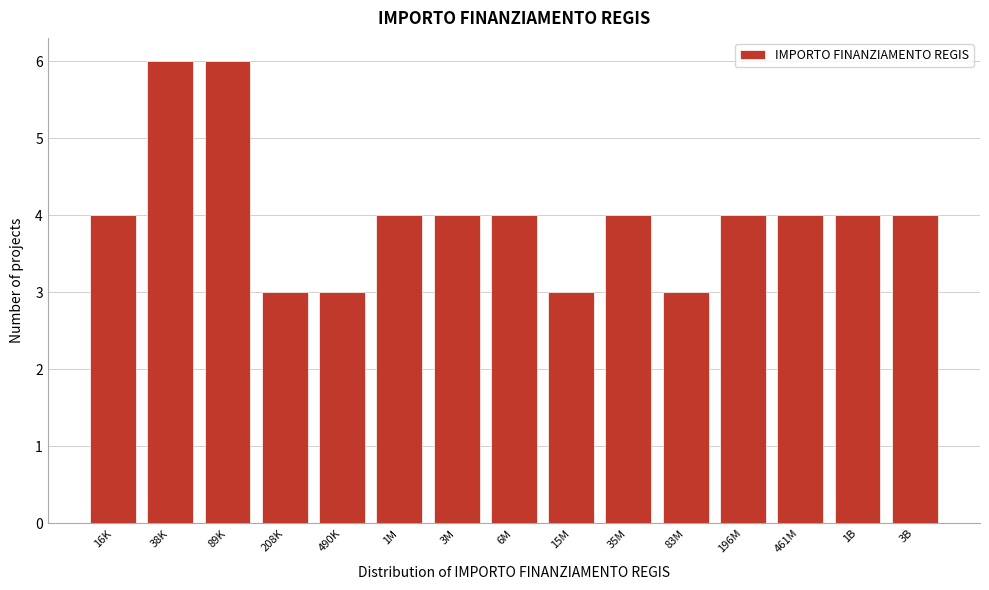

Reading left to right, list all the values displayed in this chart.

4	6	6	3	3	4	4	4	3	4	3	4	4	4	4